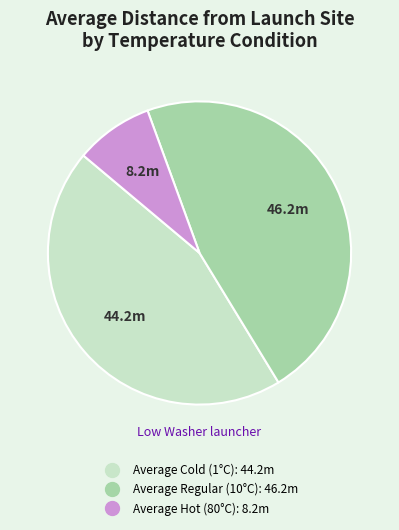

Does any single category account for the majority?

No